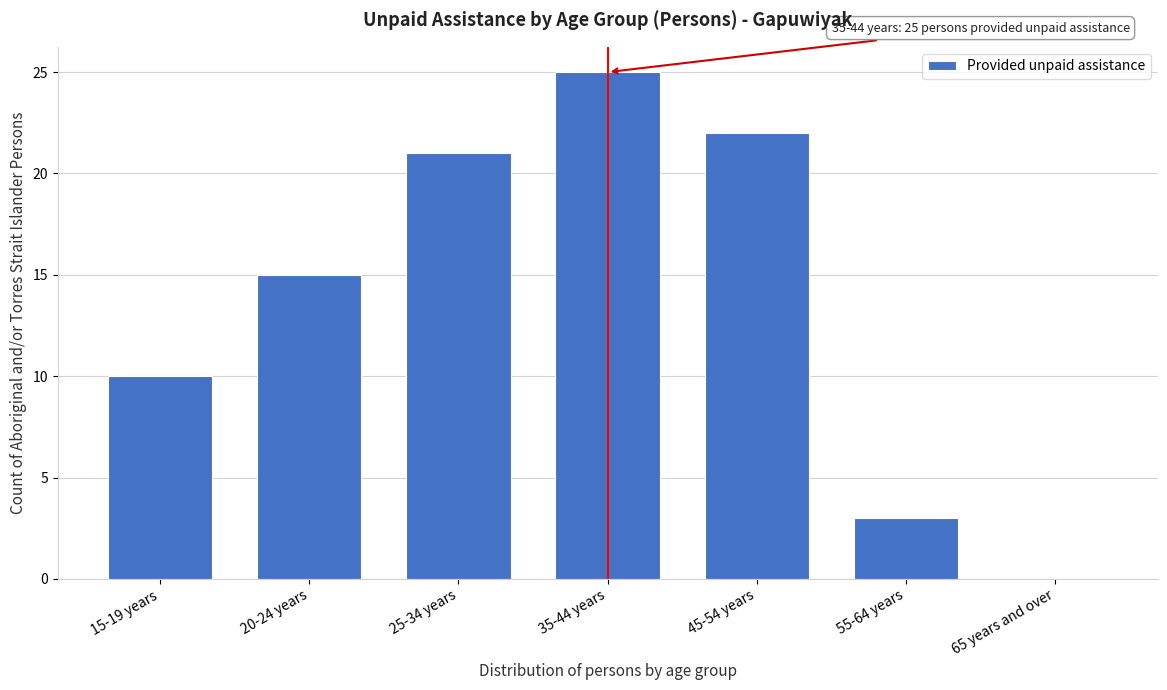

Reading left to right, transcribe all the data shown in this chart.

15-19 years=10	20-24 years=15	25-34 years=21	35-44 years=25	45-54 years=22	55-64 years=3	65 years and over=0